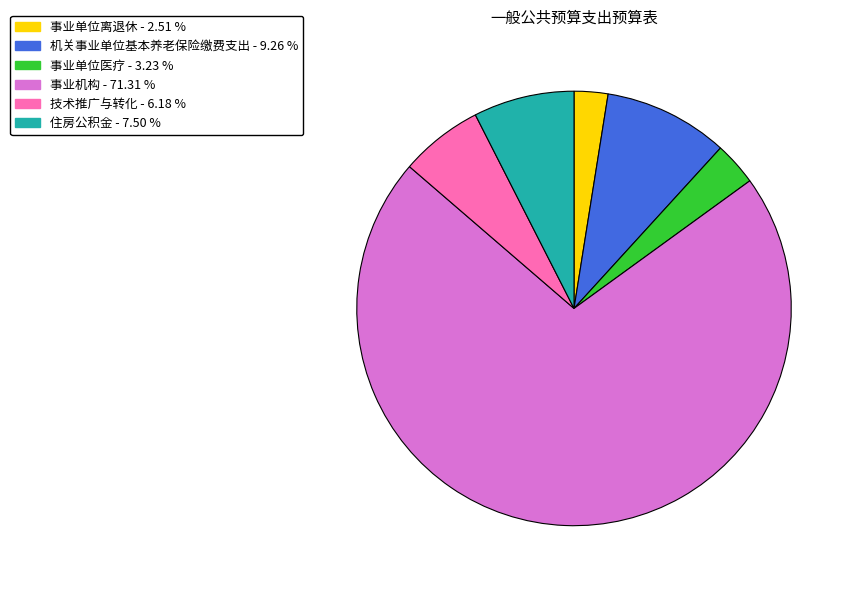

Do 事业单位离退休 and 住房公积金 together represent more than half of the pie?

No